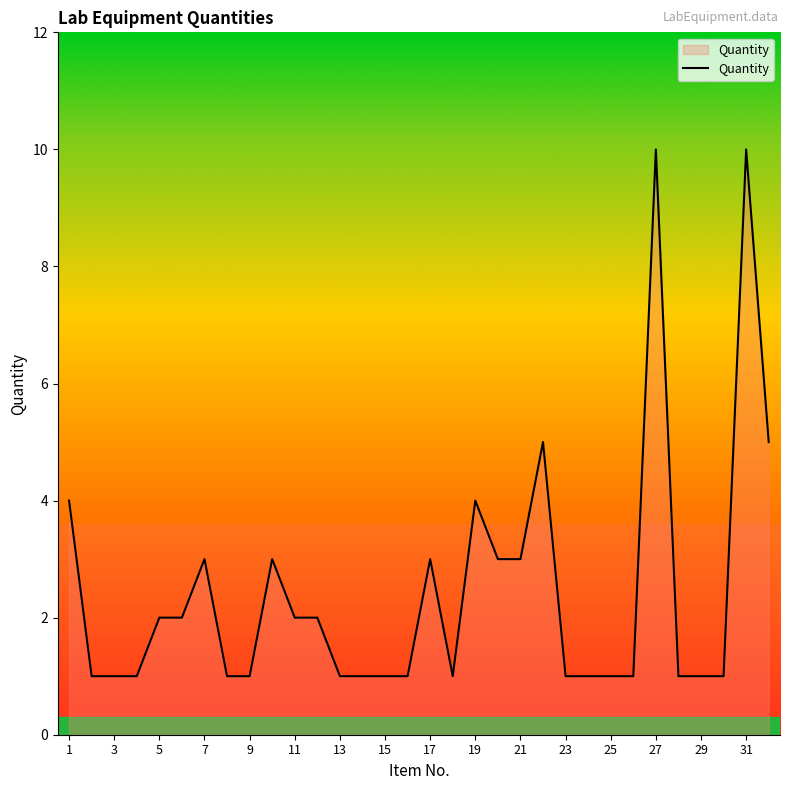

What is the sum of all values?

78